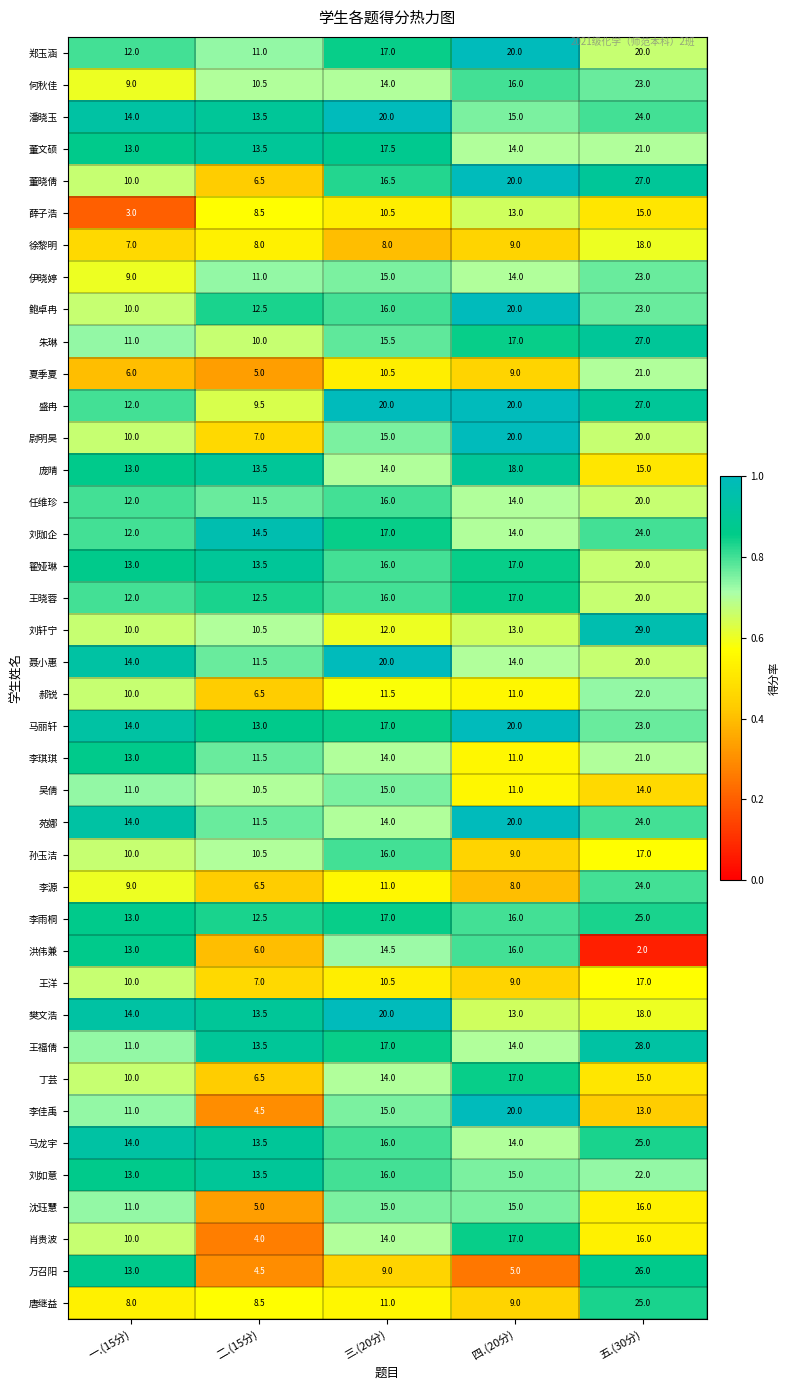

List the labels in order of 肖贵波 value, largest first.

四.(20分), 五.(30分), 三.(20分), 一.(15分), 二.(15分)